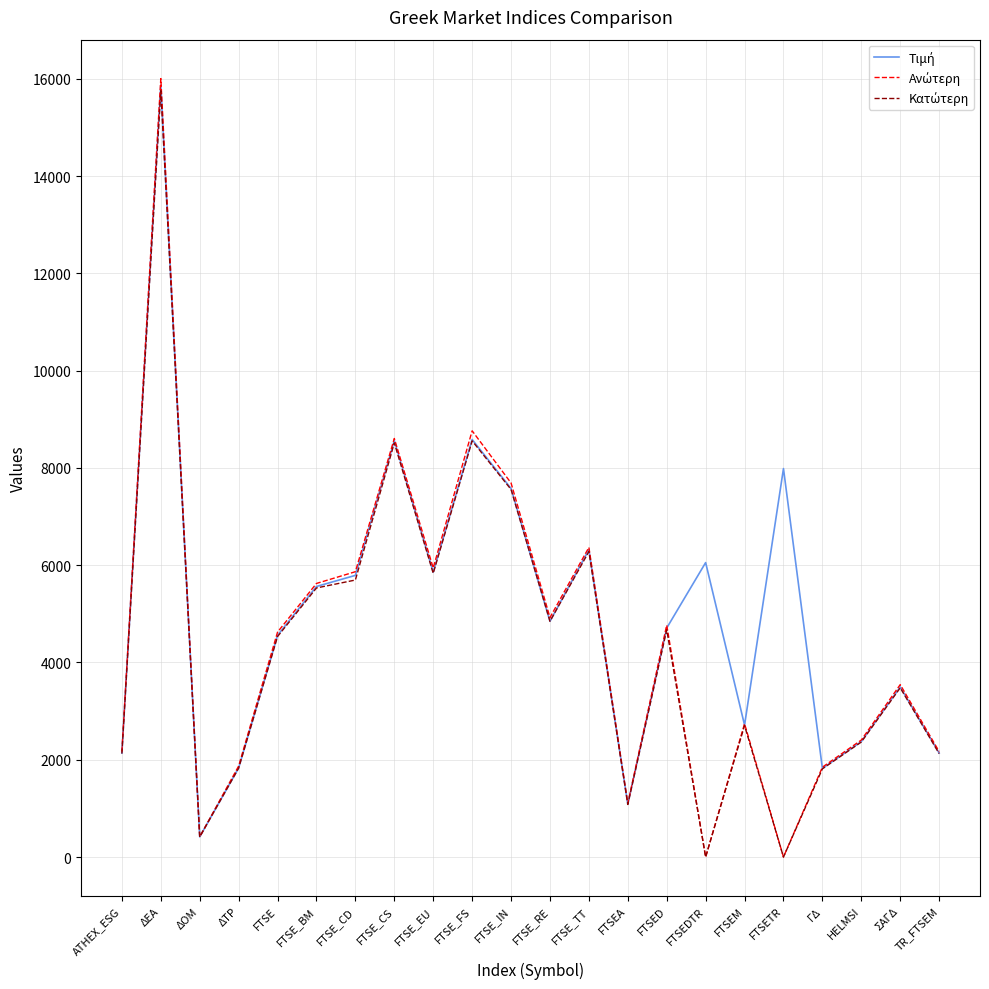

What is the spread (max minus min) of values at FTSE_CS?

90.2